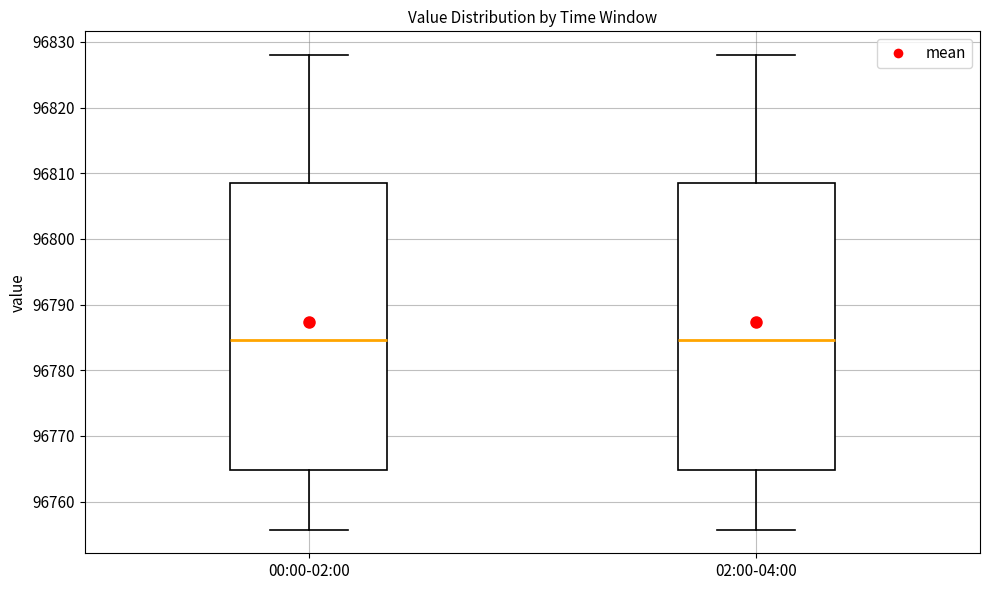

Reading left to right, transcribe this box plot: for each box, give where its median line is, the range the box spans, and where its two whiskers end, as read against the y-axis. The values are not printed on the chart, so give them approximately, as read against the axis.

00:00-02:00: median 96785, box 96765 to 96809, whiskers 96756 to 96828
02:00-04:00: median 96785, box 96765 to 96809, whiskers 96756 to 96828